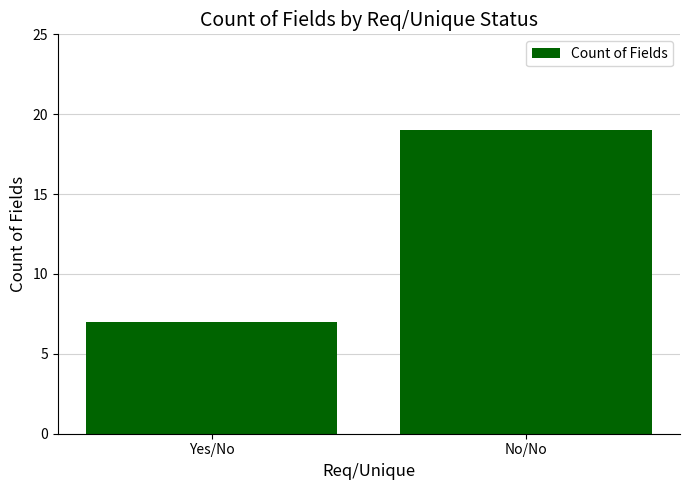

Reading left to right, what are all the values shown in this chart?

Yes/No=7	No/No=19